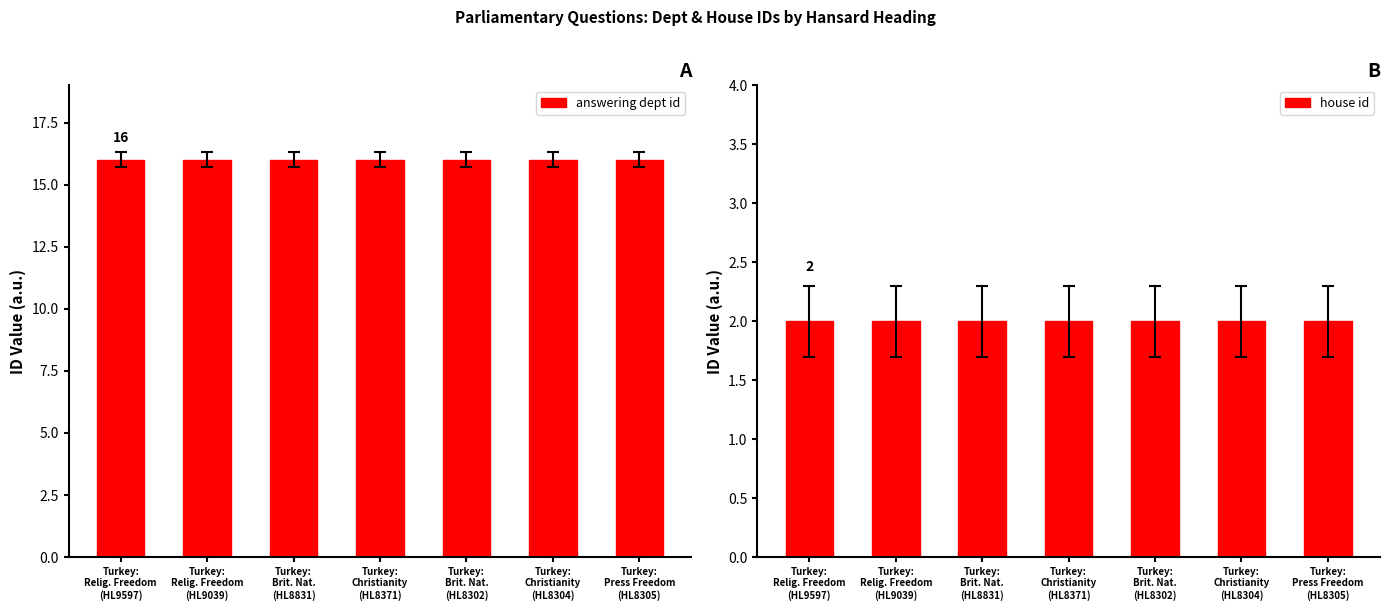

Reading left to right, list all the values displayed in this chart.

answering dept id: Turkey:
Relig. Freedom
(HL9597)=16	Turkey:
Relig. Freedom
(HL9039)=16	Turkey:
Brit. Nat.
(HL8831)=16	Turkey:
Christianity
(HL8371)=16	Turkey:
Brit. Nat.
(HL8302)=16	Turkey:
Christianity
(HL8304)=16	Turkey:
Press Freedom
(HL8305)=16
house id: Turkey:
Relig. Freedom
(HL9597)=2	Turkey:
Relig. Freedom
(HL9039)=2	Turkey:
Brit. Nat.
(HL8831)=2	Turkey:
Christianity
(HL8371)=2	Turkey:
Brit. Nat.
(HL8302)=2	Turkey:
Christianity
(HL8304)=2	Turkey:
Press Freedom
(HL8305)=2